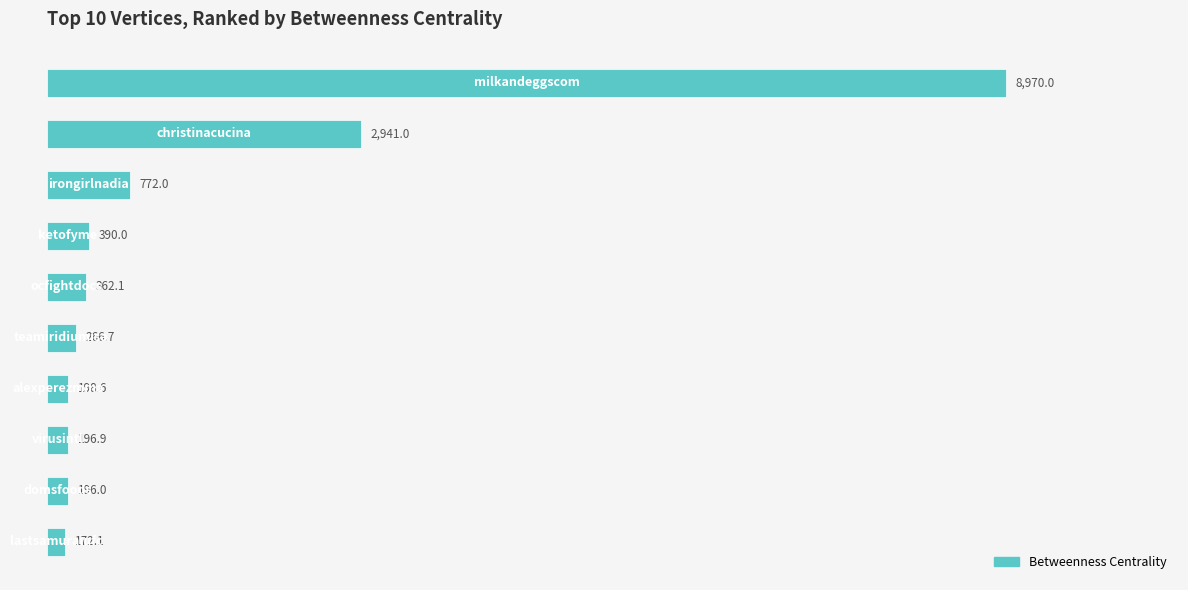

What is the average value?

1446.5